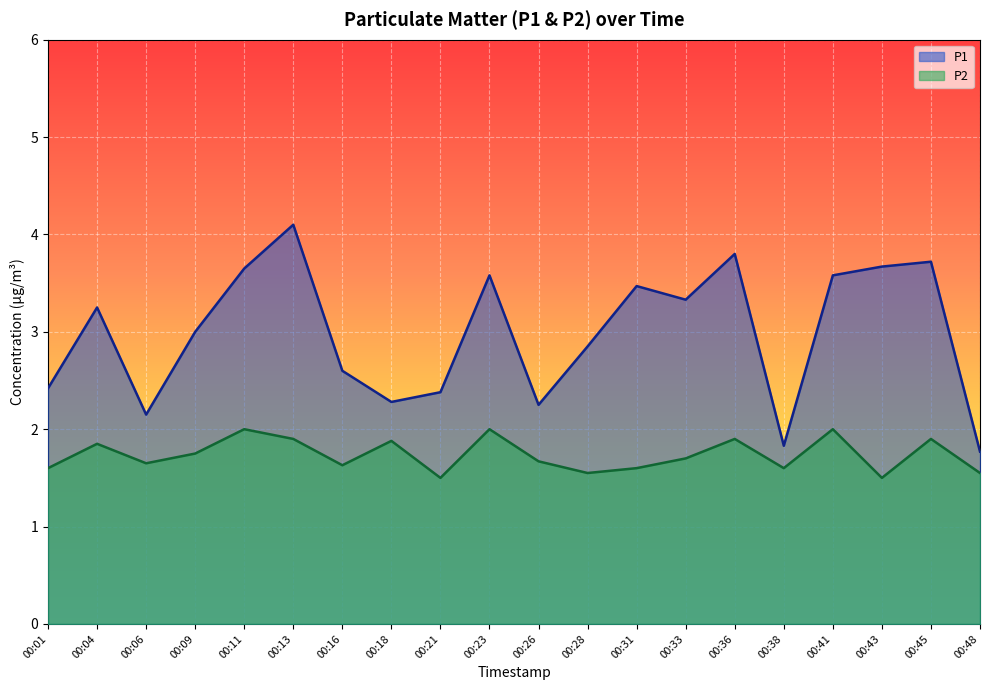

What is the value of the P2 point at the 2nd from the left?

1.9